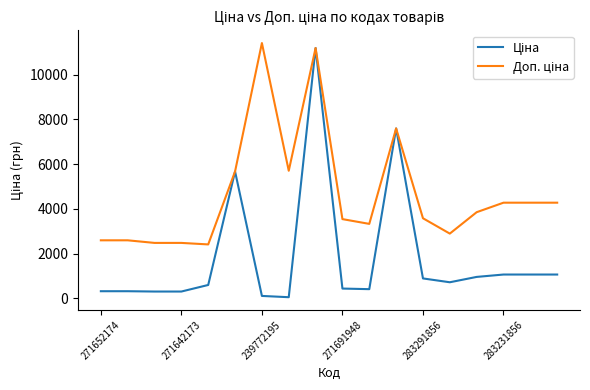

At how many categories does at least one series exceed 6753?

3